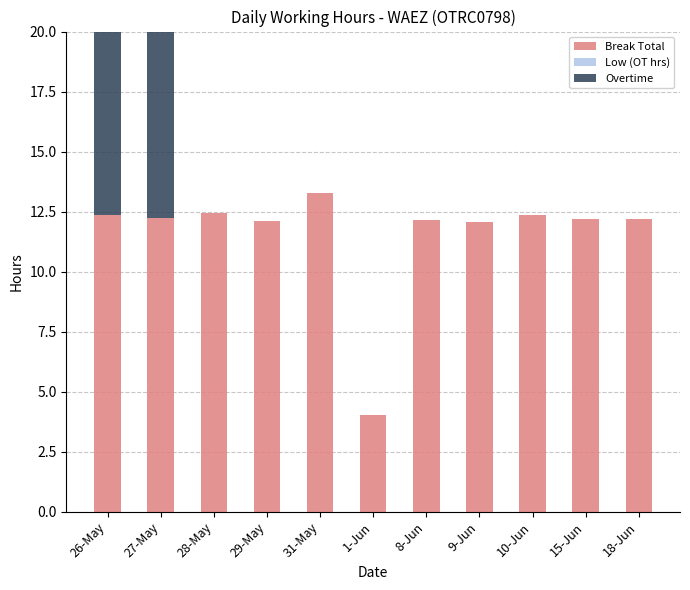

At 15-Jun, list the series in order from largest to smallest.

Break Total, Low (OT hrs), Overtime